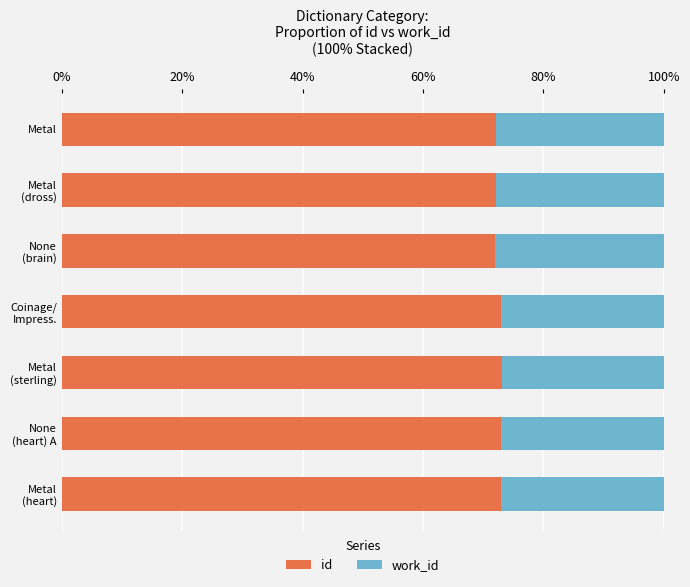

What is the minimum value for id?

72.0